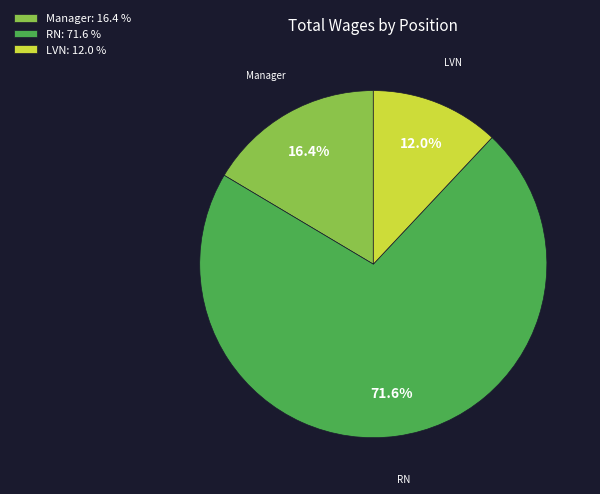

Approximately how many times larger is the value at Manager compared to LVN?

1.4